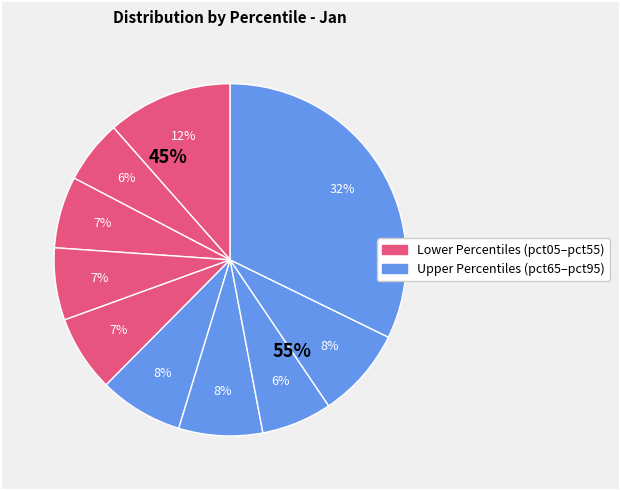

Is it true that pct95 is 32% of the pie?

True